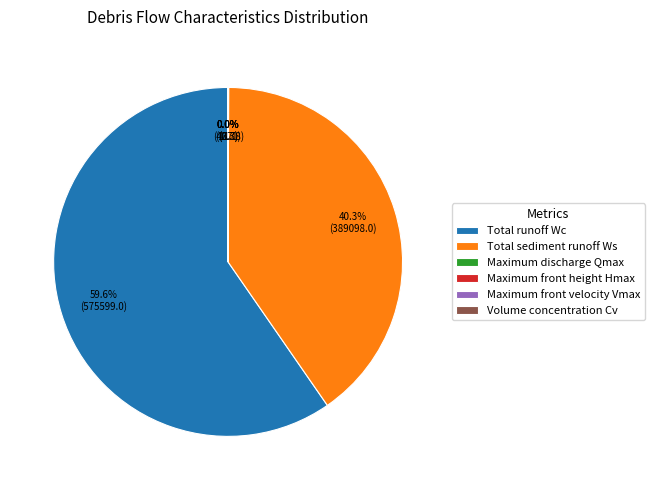

What percentage is the Total runoff Wc slice, to the nearest percent?

60%